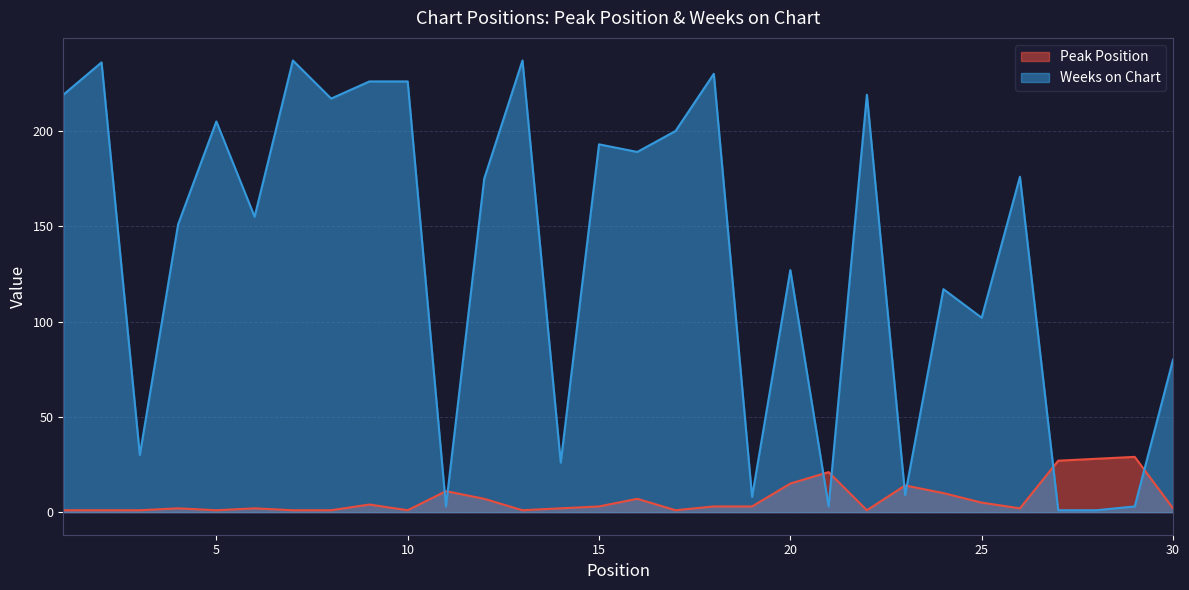

In Weeks on Chart, how many points are higher than both neighbors (excluding endpoints)?

10